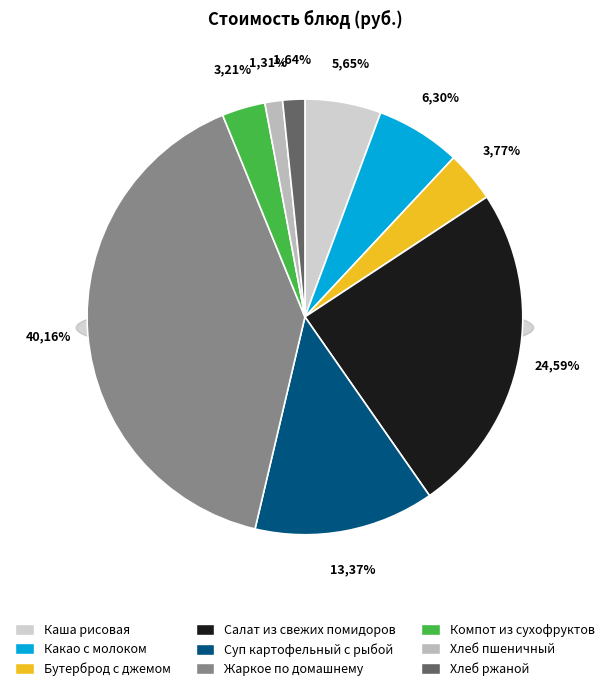

What percentage is the Бутерброд с джемом slice, to the nearest percent?

4%